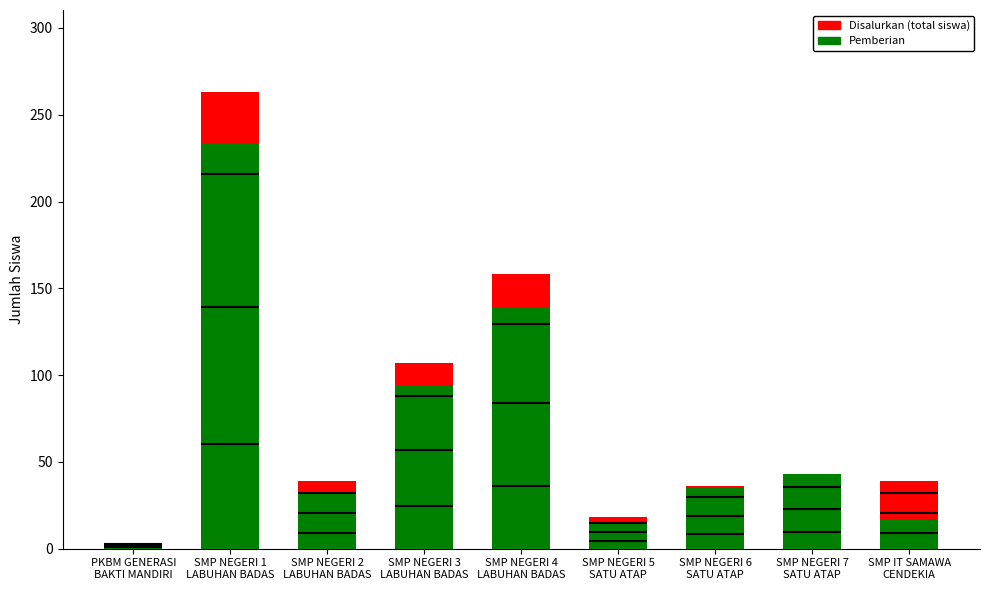

What is the difference between the Disalurkan values at SMP IT SAMAWA
CENDEKIA and SMP NEGERI 3
LABUHAN BADAS?

68